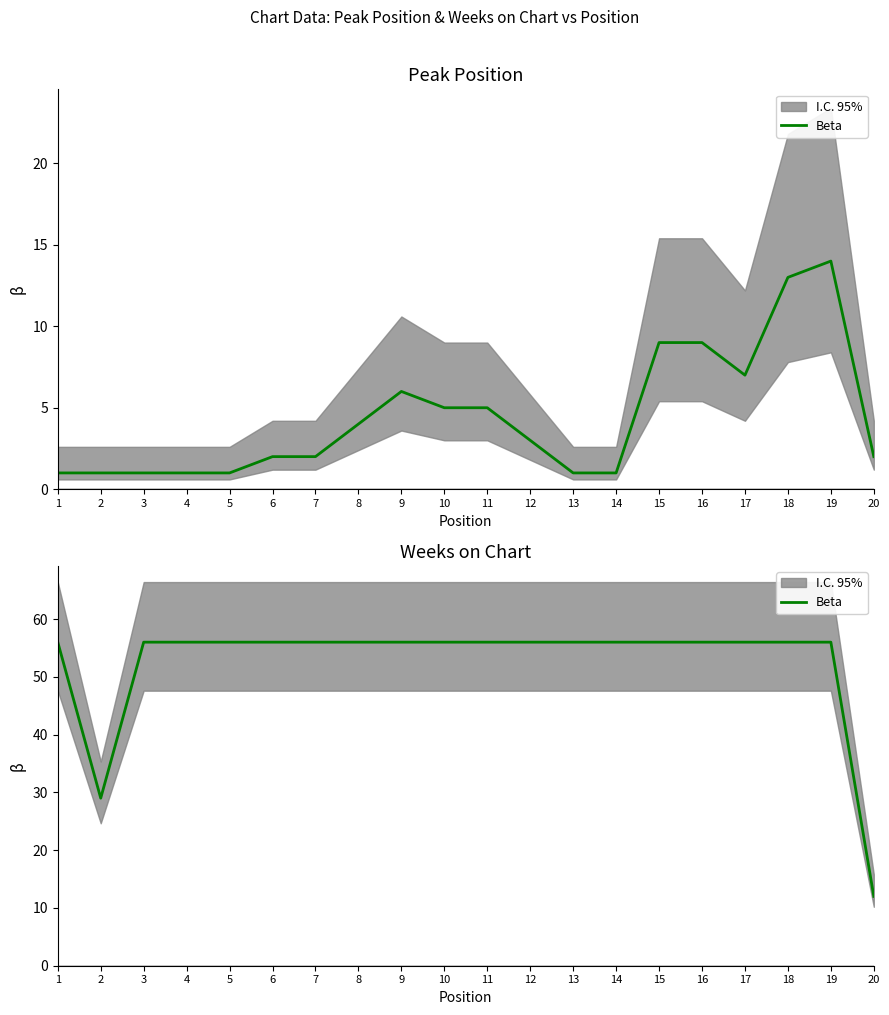

Does the chart have visible grid lines?

No